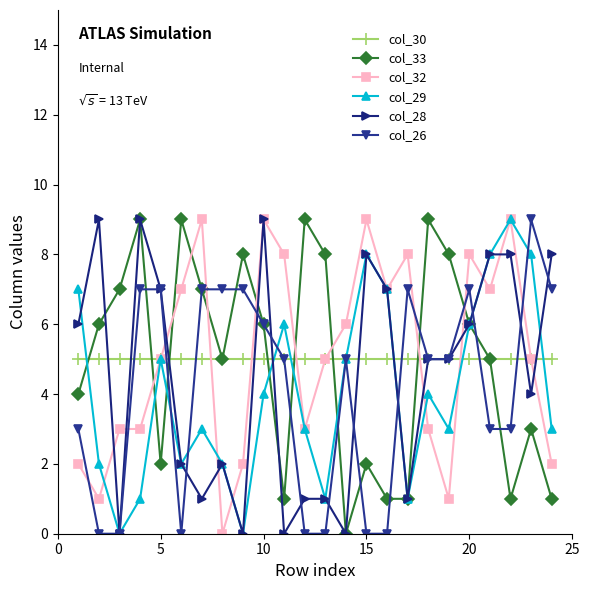

True or false: col_29 has more than 0 points higher than both neighbors.

True